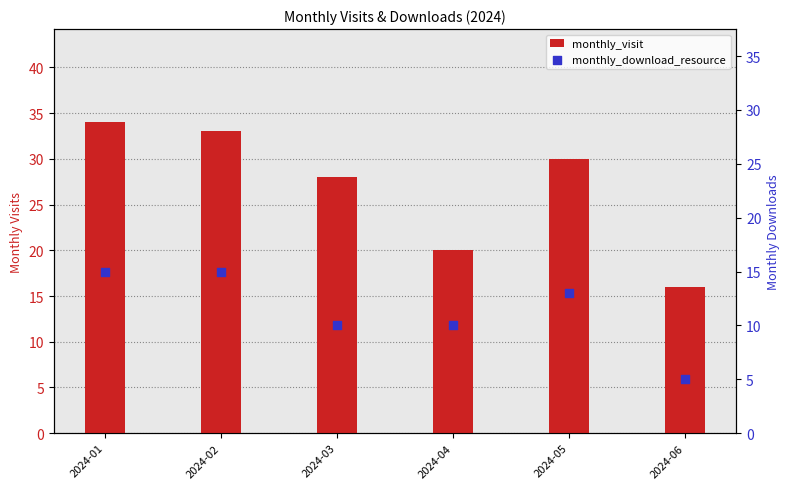

Which series has the largest total across all categories?

monthly_visit